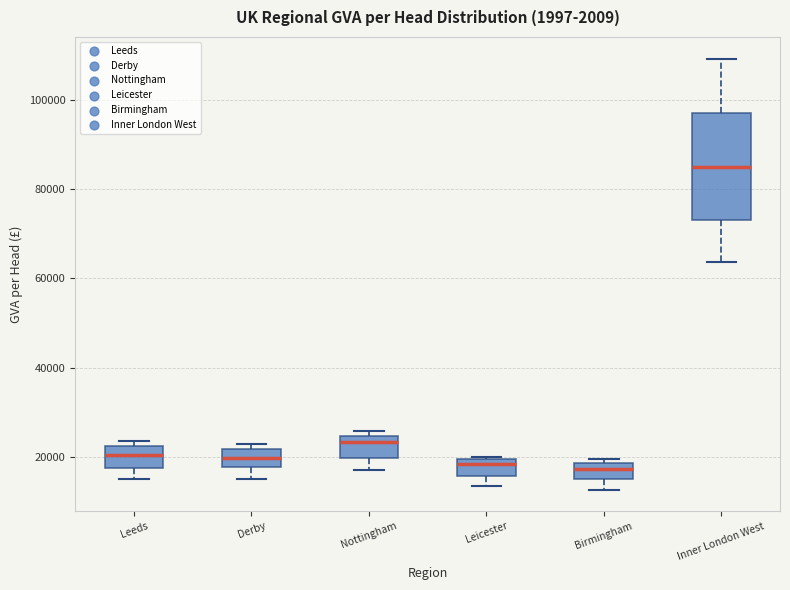

Where is the lower edge of the box for Leeds on the y-axis? The values are not printed on the chart, so give them approximately, as read against the axis.

18000